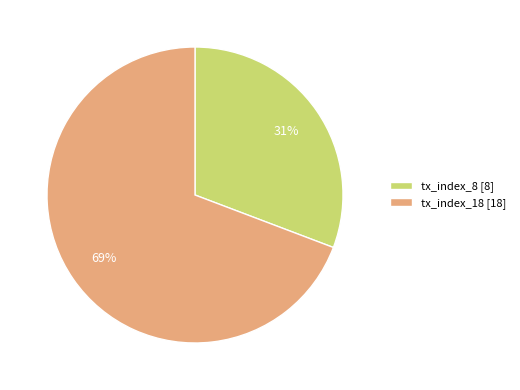

Is the sum of tx_index_18 and tx_index_8 greater than half?

Yes